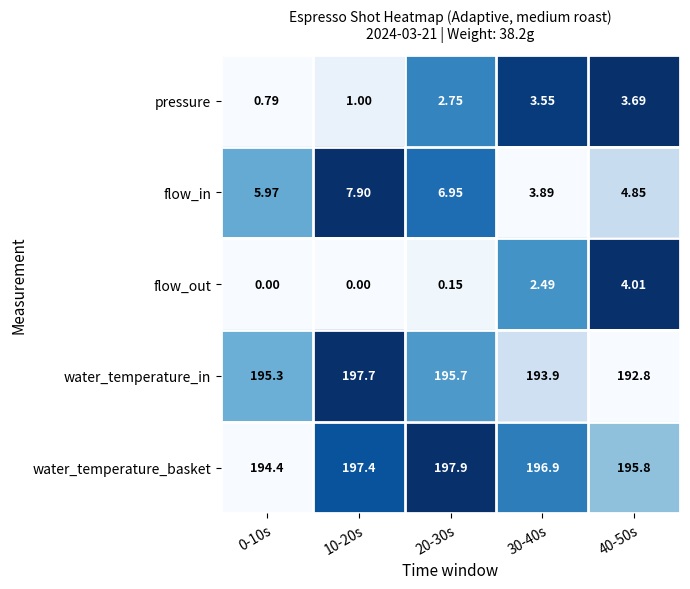

Rank the series by their maximum value, from lowest to highest.

pressure, flow_out, flow_in, water_temperature_in, water_temperature_basket